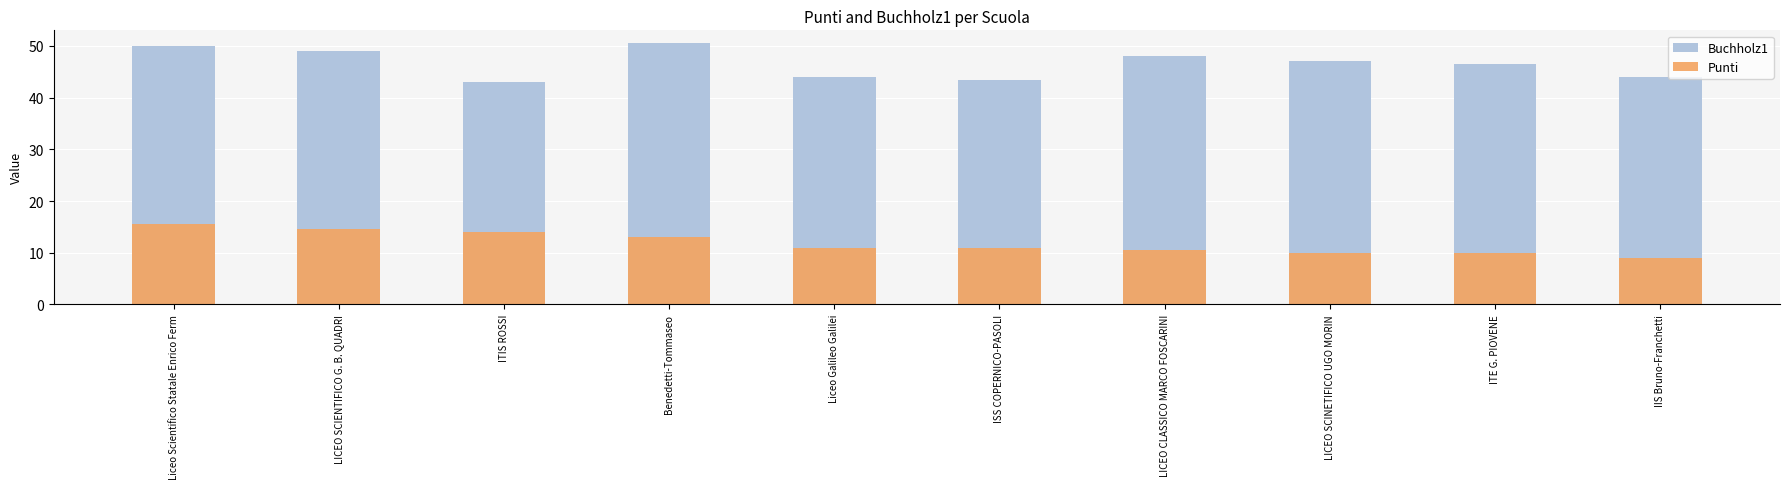

List the series in order of their peak value, highest first.

Buchholz1, Punti